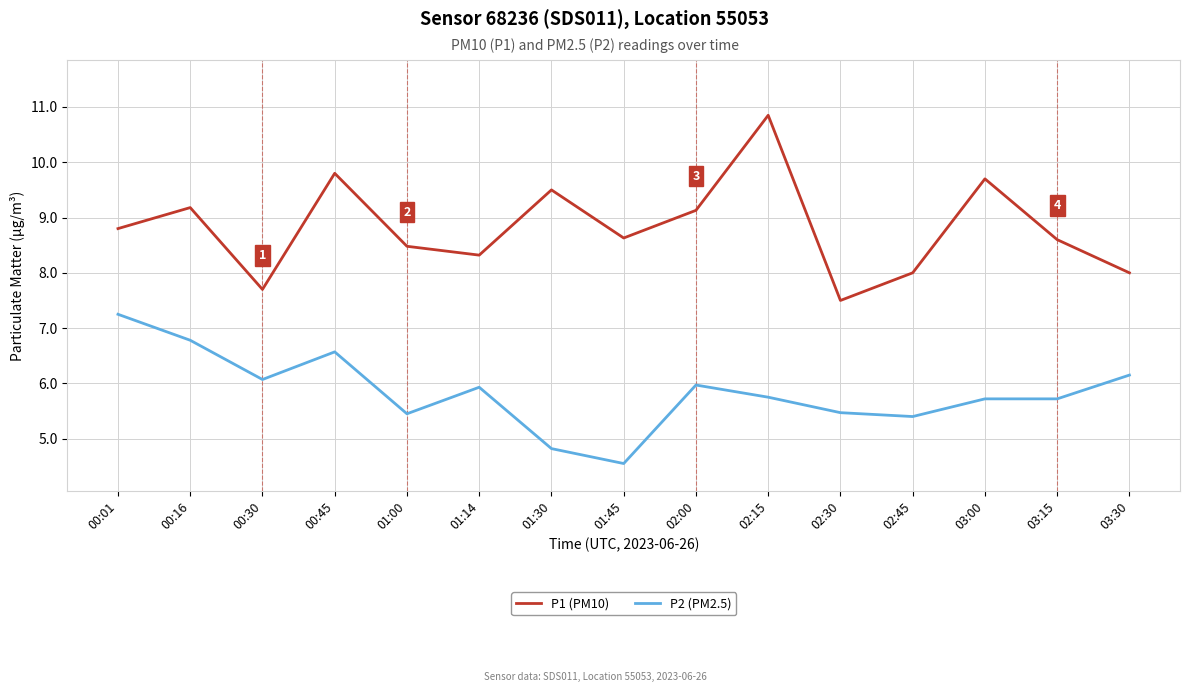

True or false: P1 (PM10) has a value of 5.6 at 01:45.

False